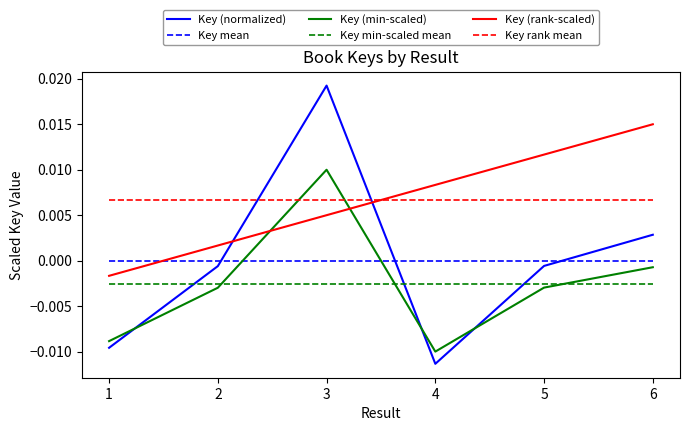

Which series has the largest range (max minus min)?

Key (normalized)